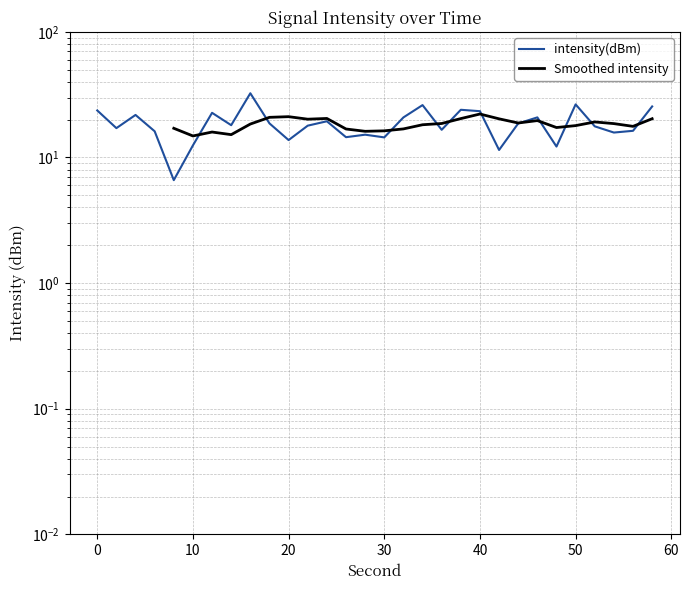

How many data points are above 18?

15